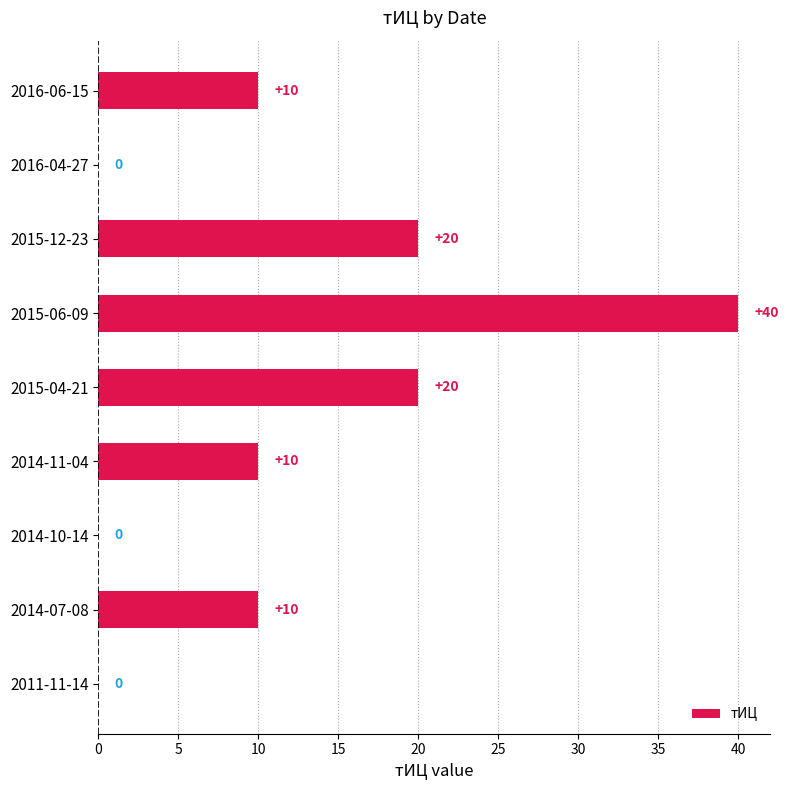

The value at 2014-07-08 is 7. True or false?

False